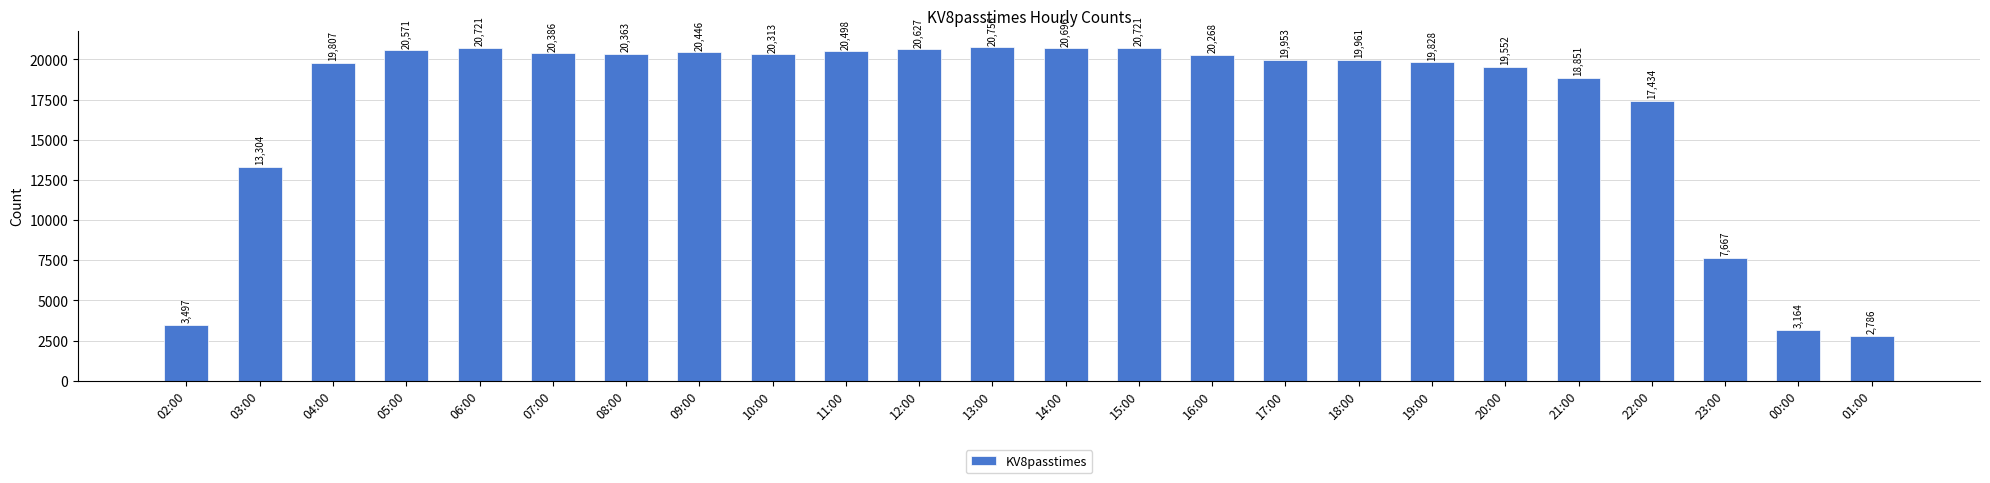

The chart shows a value of 8747 at 07:00. True or false?

False